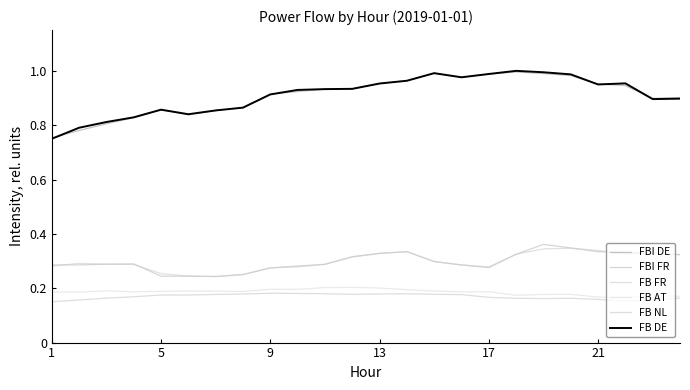

Is this an area chart (filled region under the line)?

No